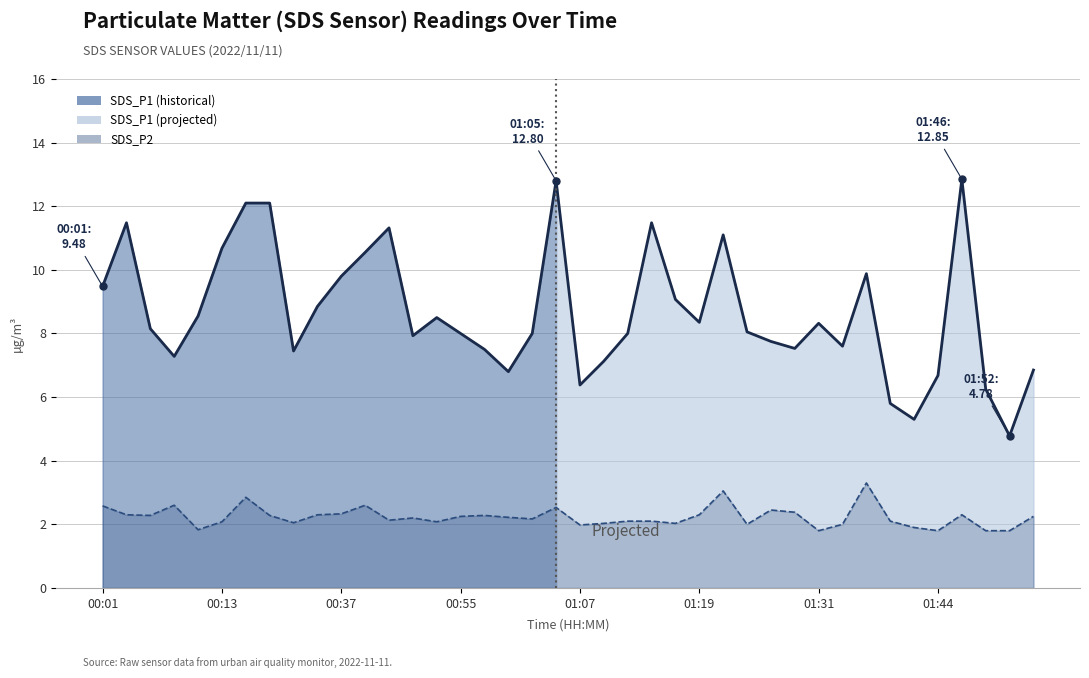

Reading left to right, list all the values displayed in this chart.

SDS_P1: 9.5	11.5	8.2	7.3	8.6	10.7	12.1	12.1	7.5	8.8	9.8	10.6	11.3	7.9	8.5	8.0	7.5	6.8	8.0	12.8	6.4	7.1	8.0	11.5	9.1	8.3	11.1	8.1	7.8	7.5	8.3	7.6	9.9	5.8	5.3	6.7	12.8	6.2	4.8	6.8
SDS_P2: 2.6	2.3	2.3	2.6	1.8	2.1	2.9	2.3	2.0	2.3	2.3	2.6	2.1	2.2	2.1	2.2	2.3	2.2	2.2	2.5	2.0	2.0	2.1	2.1	2.0	2.3	3.0	2.0	2.5	2.4	1.8	2.0	3.3	2.1	1.9	1.8	2.3	1.8	1.8	2.2